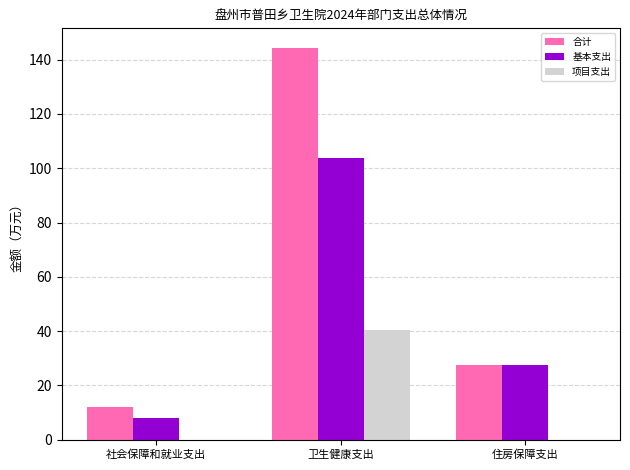

Between 社会保障和就业支出 and 卫生健康支出, which series saw the biggest shift?

合计